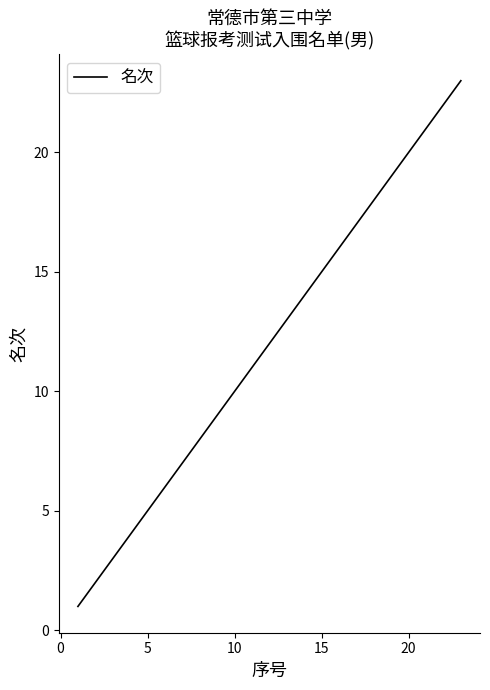

What is the difference between the maximum and minimum values?

22